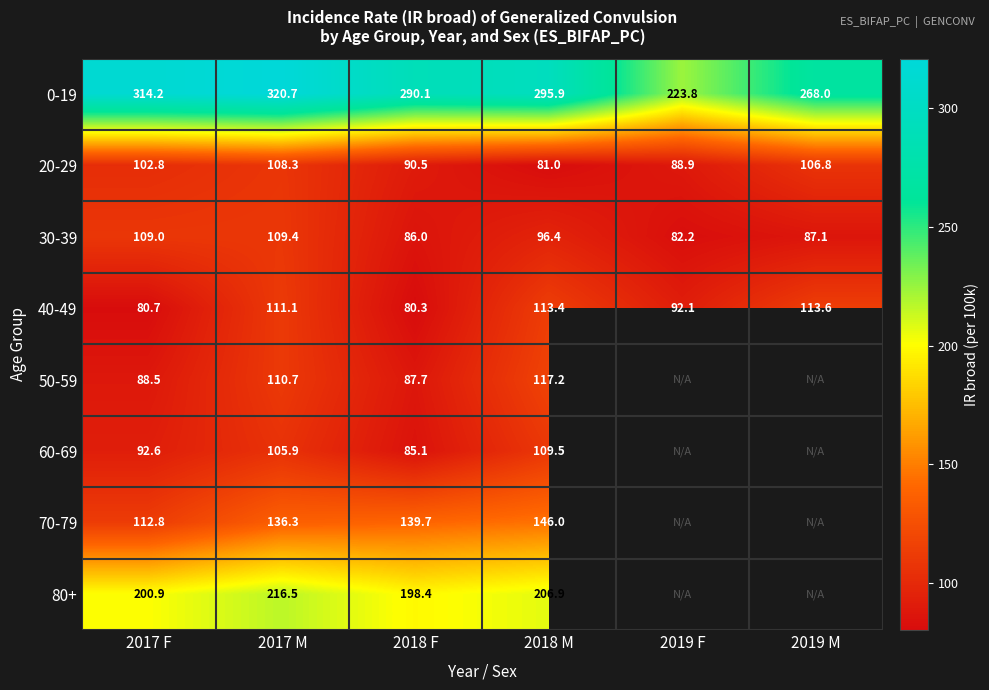

Is the value of 40-49 at 2018 M greater than the value of 30-39 at 2019 M?

Yes